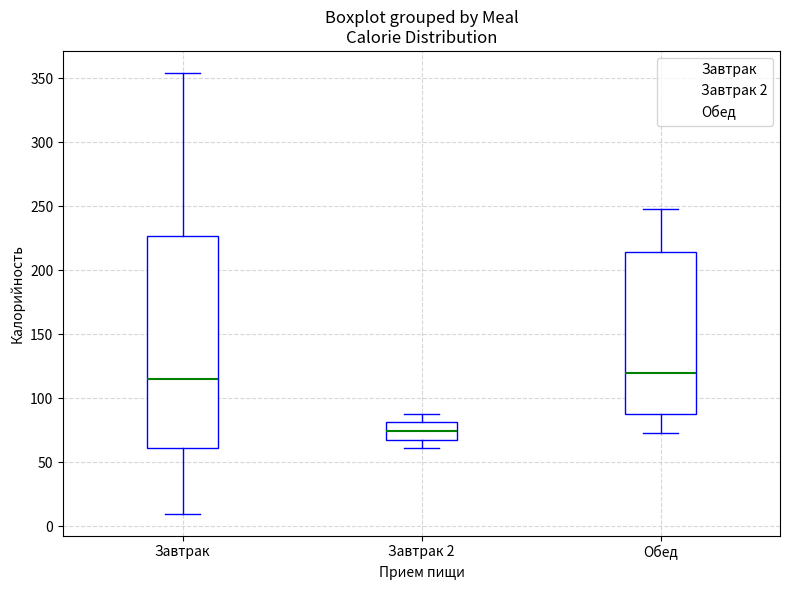

Comparing the boxes themselves (not the whiskers), which one is the tallest?

Завтрак